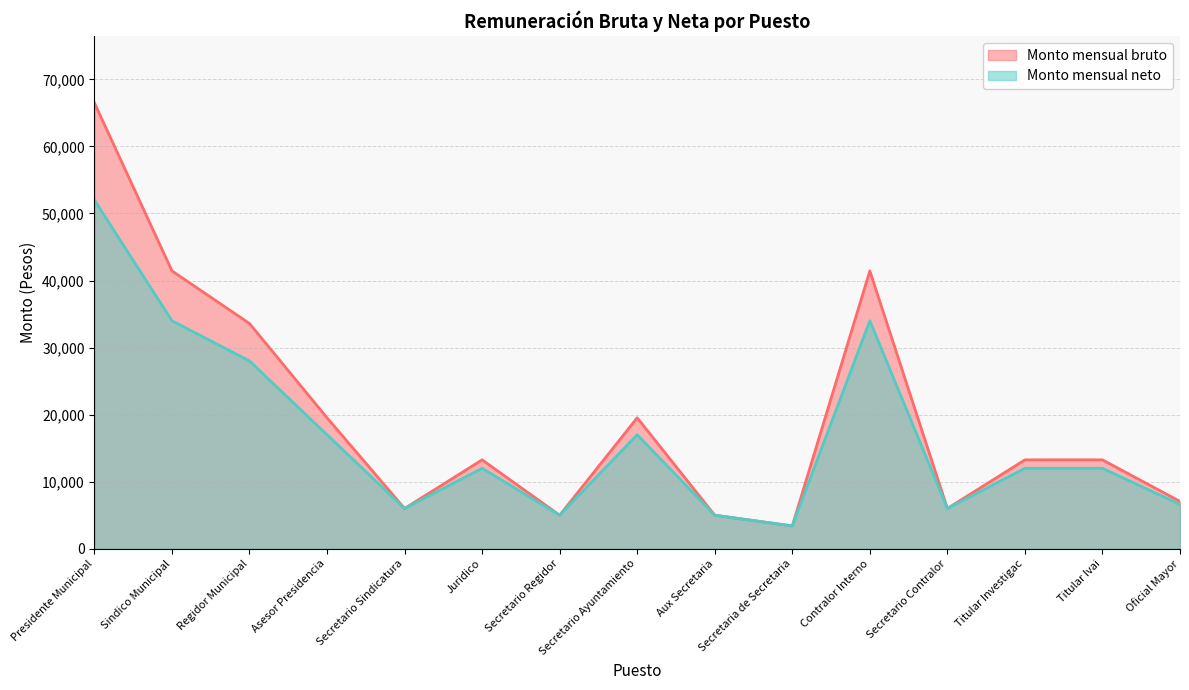

How many data points in Monto mensual bruto are less than 13255?

6